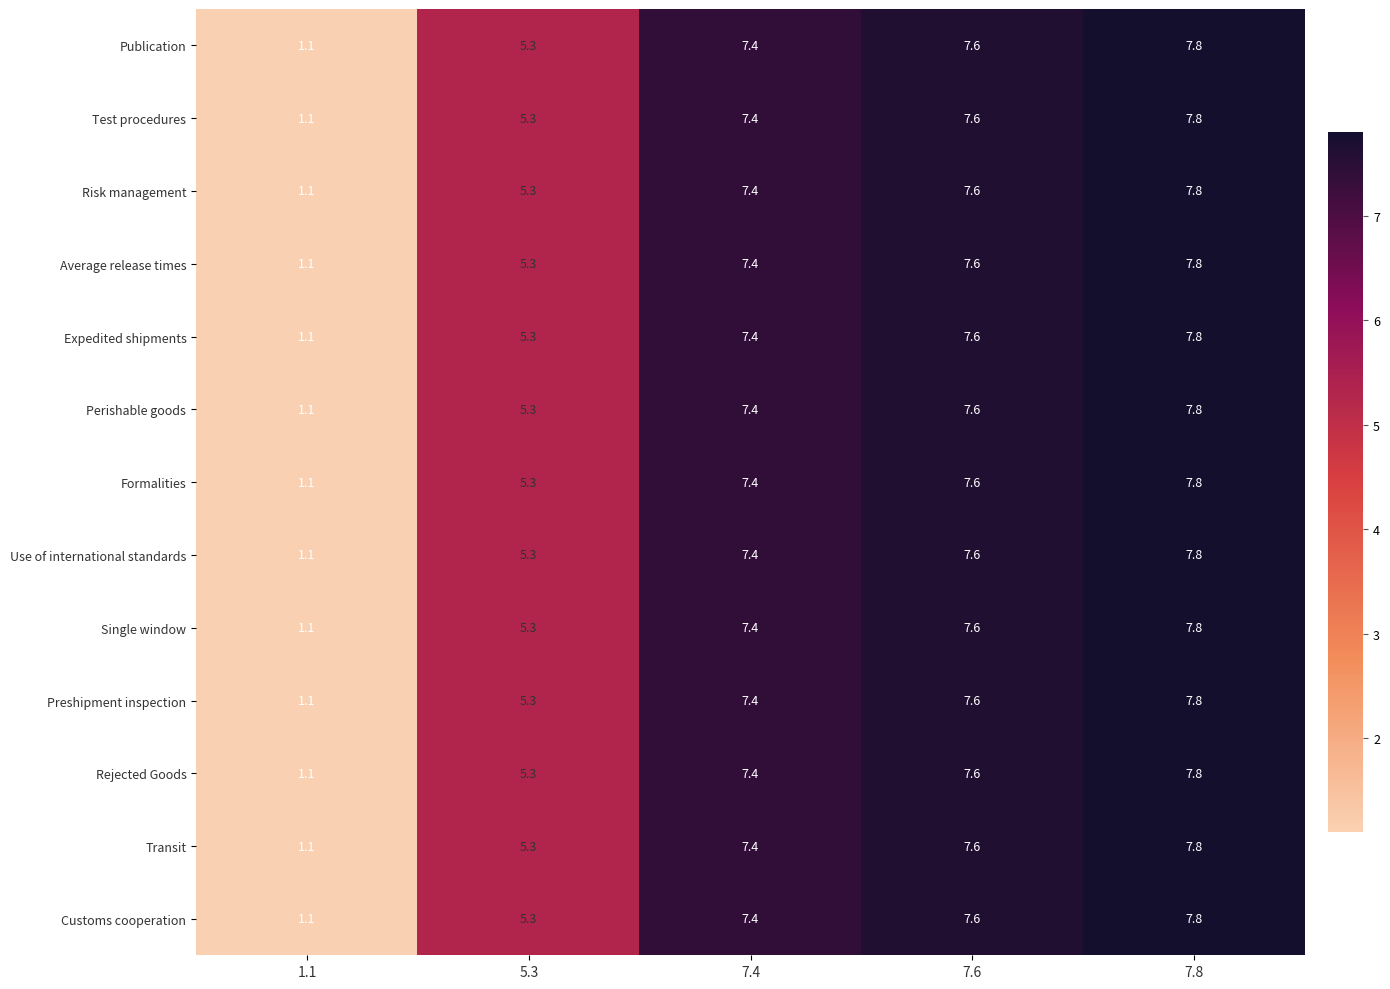

At which category does the chart reach its minimum across all series?

1.1